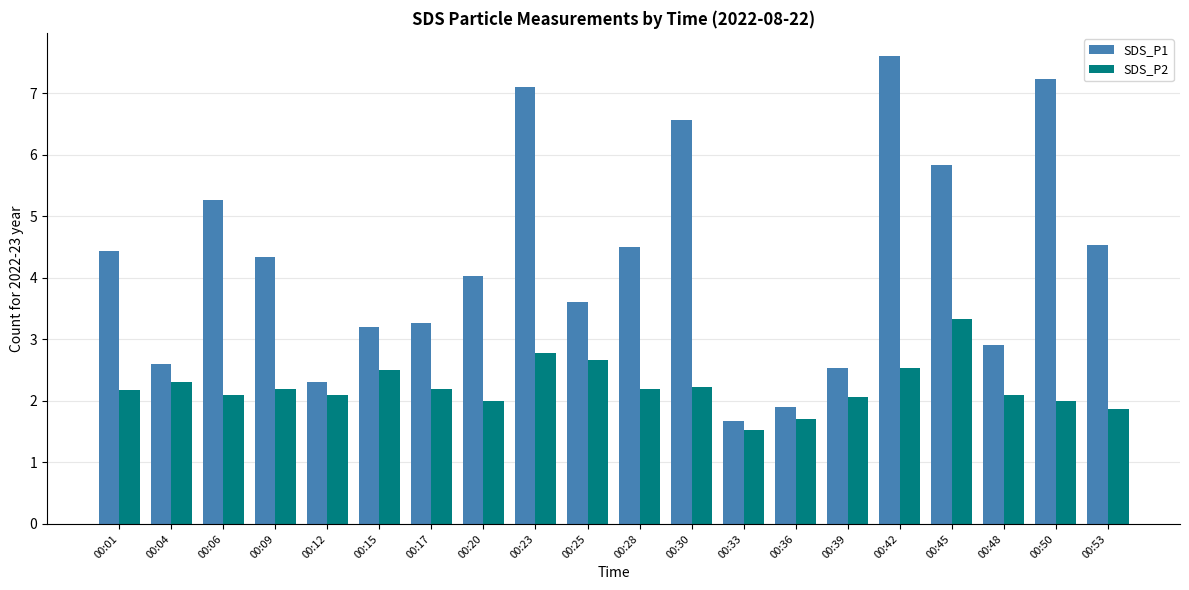

What is the sum of all SDS_P2 values?

44.6